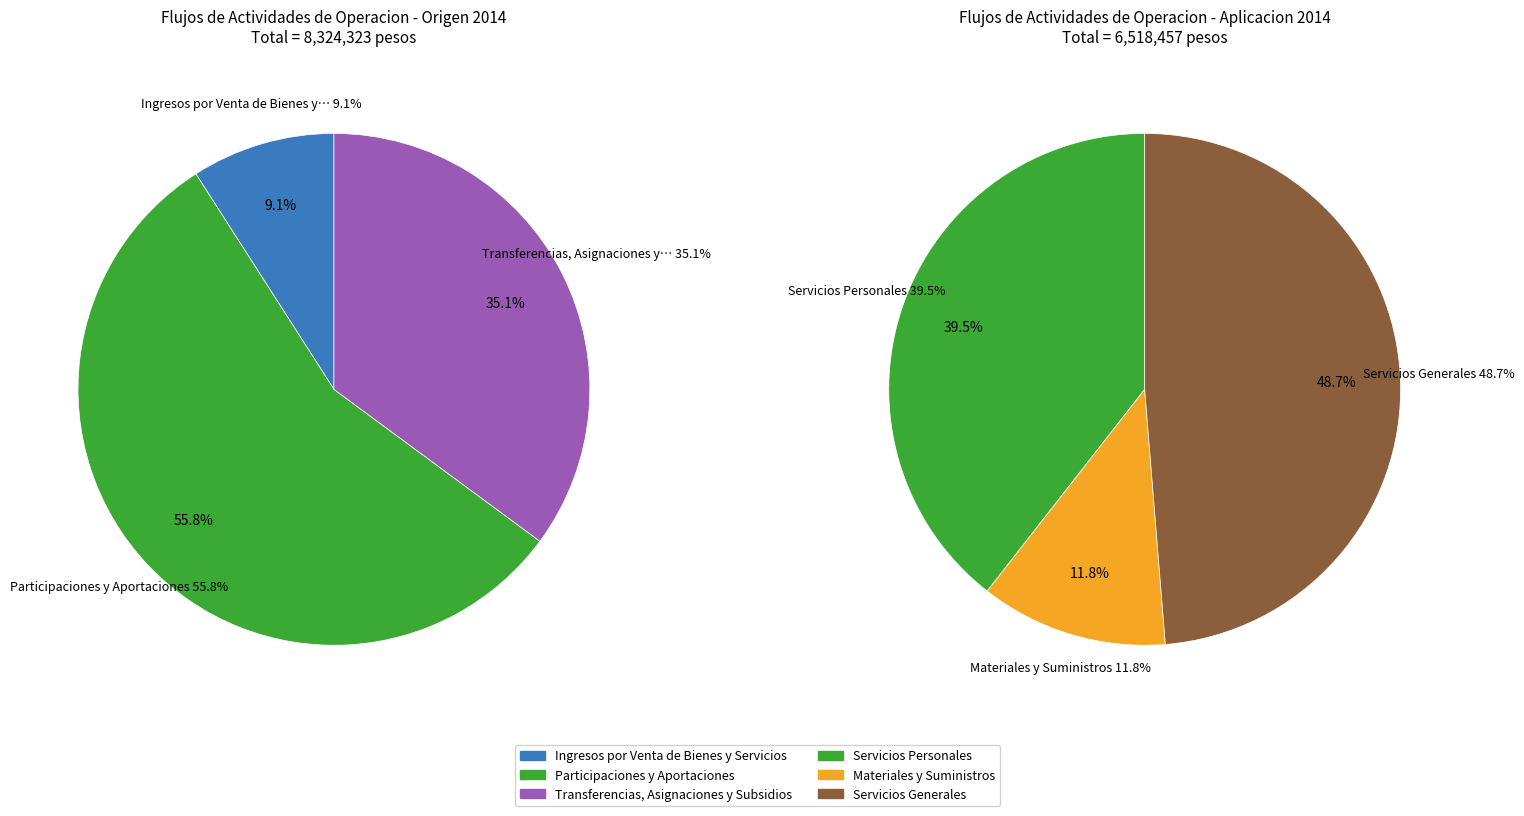

Is it true that Ingresos por Venta de Bienes y Servicios is 11% of the pie?

False